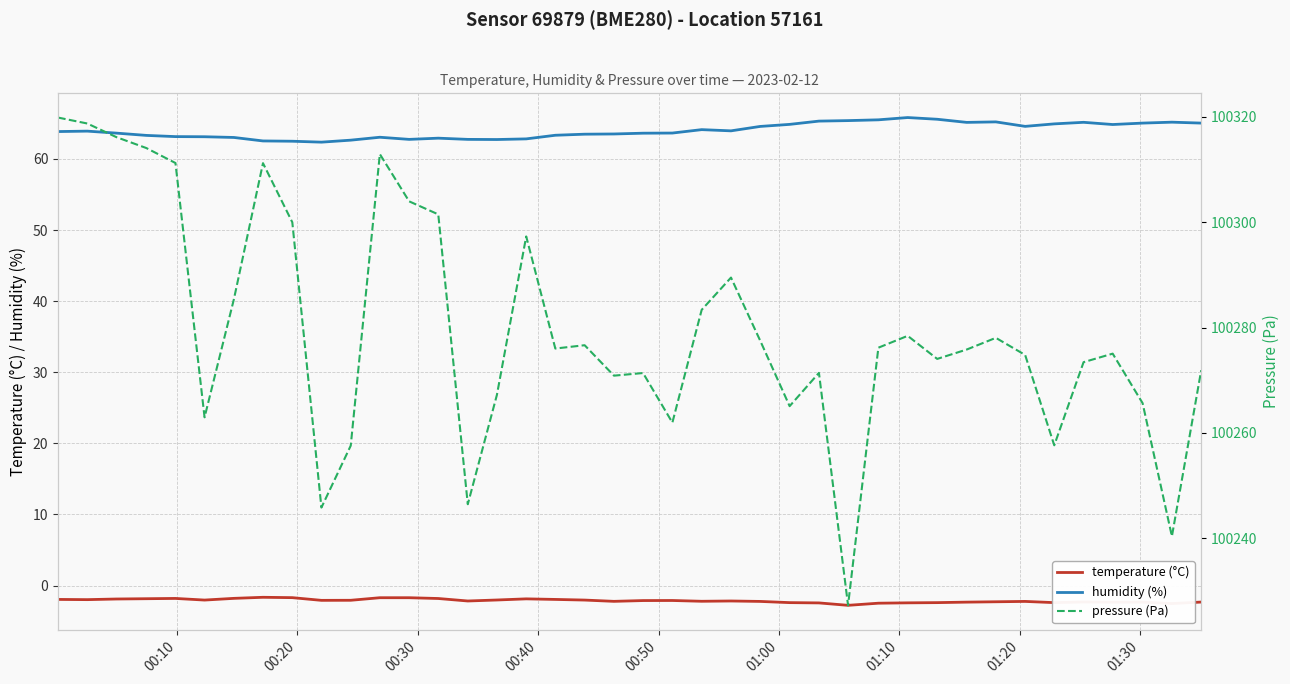

True or false: temperature (°C) and humidity (%) cross at least once.

False